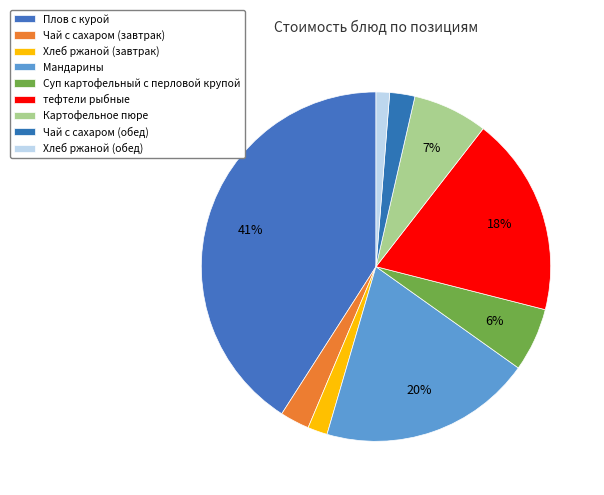

Rank the categories by value from highest to lowest.

Плов с курой, Мандарины, тефтели рыбные, Картофельное пюре, Суп картофельный с перловой крупой, Чай с сахаром (завтрак), Чай с сахаром (обед), Хлеб ржаной (завтрак), Хлеб ржаной (обед)